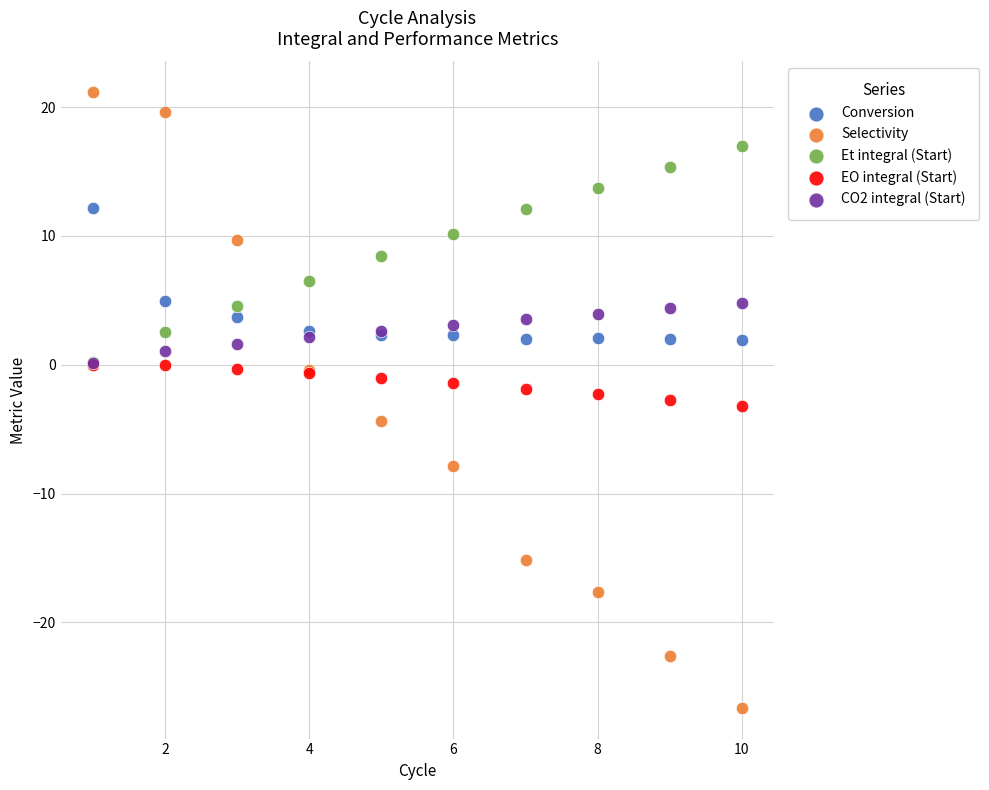

Which series reaches the maximum Y coordinate?

Selectivity